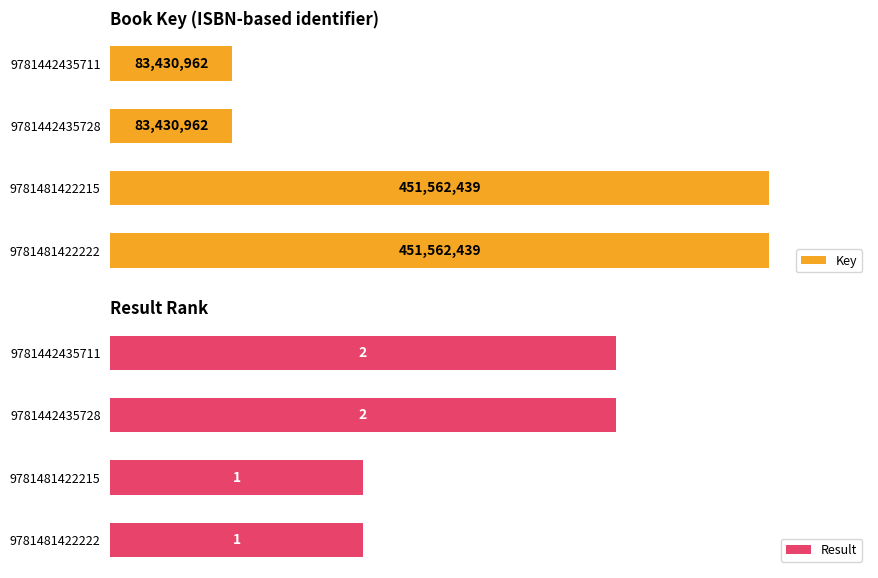

What is the greatest value displayed?

451562439